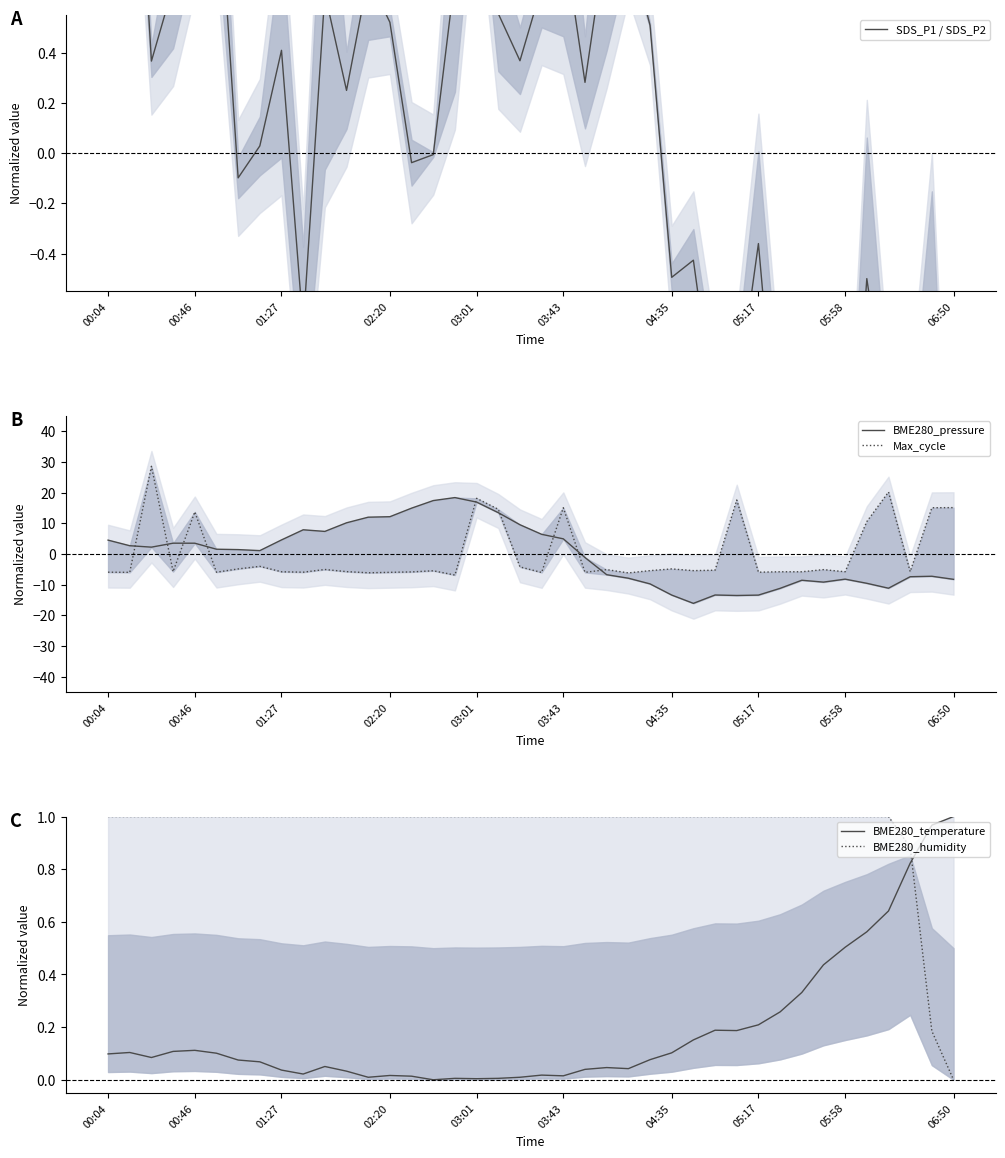

Reading left to right, transcribe all the data shown in this chart.

SDS_P1 / SDS_P2: 1.6	1.8	0.4	0.7	1.1	1.2	-0.1	0.0	0.4	-0.7	0.6	0.2	0.7	0.5	-0.0	-0.0	0.7	1.2	0.6	0.4	0.7	0.9	0.3	0.9	0.8	0.5	-0.5	-0.4	-1.1	-1.0	-0.4	-1.3	-1.4	-1.6	-1.7	-0.5	-1.1	-1.2	-1.0	-2.1
BME280_pressure: 4.5	2.7	2.2	3.5	3.5	1.5	1.4	1.1	4.6	7.9	7.3	10.1	12.0	12.1	14.9	17.4	18.3	16.9	13.4	9.5	6.4	4.9	-1.2	-6.8	-7.9	-9.7	-13.4	-16.1	-13.4	-13.5	-13.4	-11.2	-8.6	-9.2	-8.2	-9.6	-11.2	-7.4	-7.3	-8.3
Max_cycle: -5.9	-6.0	28.5	-5.8	13.7	-5.9	-4.9	-4.0	-5.8	-5.9	-5.1	-5.8	-6.1	-6.0	-5.9	-5.5	-6.9	18.1	14.5	-4.2	-6.0	15.0	-6.0	-5.1	-6.2	-5.4	-4.9	-5.4	-5.3	17.6	-5.9	-5.8	-5.8	-5.1	-5.8	10.5	20.2	-5.8	15.0	15.1
BME280_temperature: 0.1	0.1	0.1	0.1	0.1	0.1	0.1	0.1	0.0	0.0	0.1	0.0	0.0	0.0	0.0	0.0	0.0	0.0	0.0	0.0	0.0	0.0	0.0	0.0	0.0	0.1	0.1	0.2	0.2	0.2	0.2	0.3	0.3	0.4	0.5	0.6	0.6	0.8	1.0	1.0
BME280_humidity: 1.0	1.0	1.0	1.0	1.0	1.0	1.0	1.0	1.0	1.0	1.0	1.0	1.0	1.0	1.0	1.0	1.0	1.0	1.0	1.0	1.0	1.0	1.0	1.0	1.0	1.0	1.0	1.0	1.0	1.0	1.0	1.0	1.0	1.0	1.0	1.0	1.0	0.9	0.2	0.0